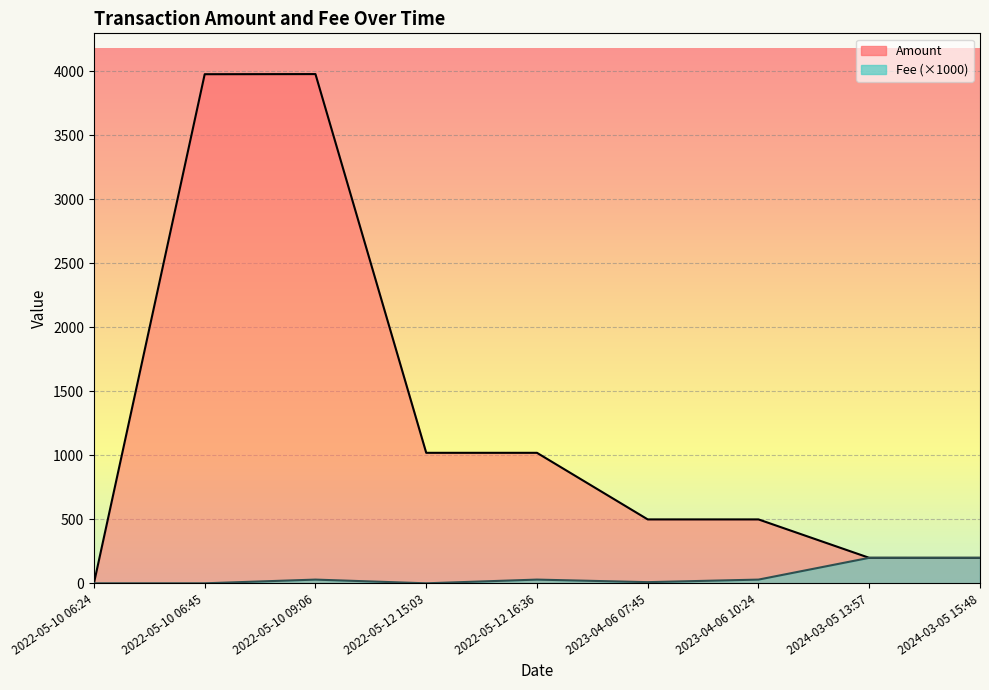

Rank the series by their average value, from highest to lowest.

Amount, Fee